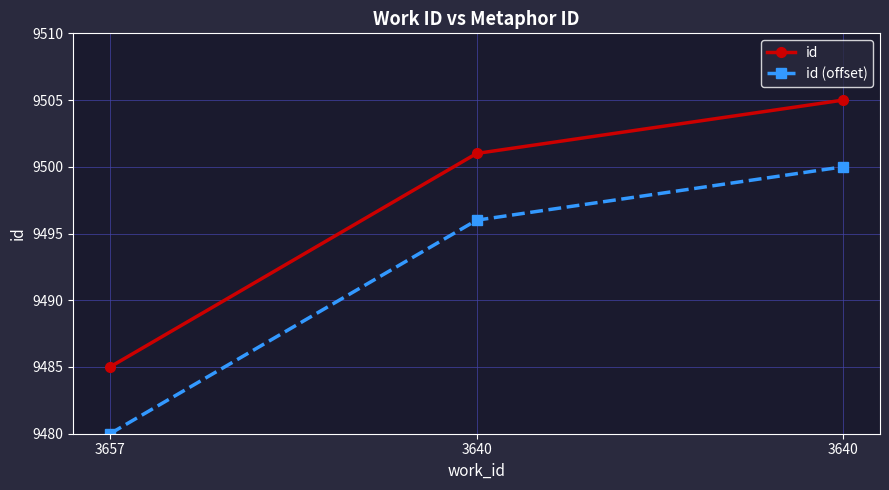

Count the number of data series in this chart.

2